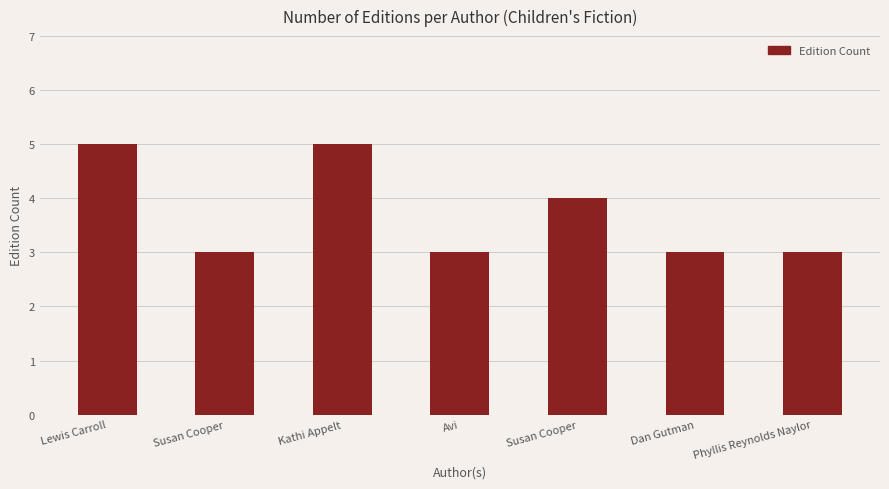

Which has a higher value, Avi or Susan Cooper?

Avi